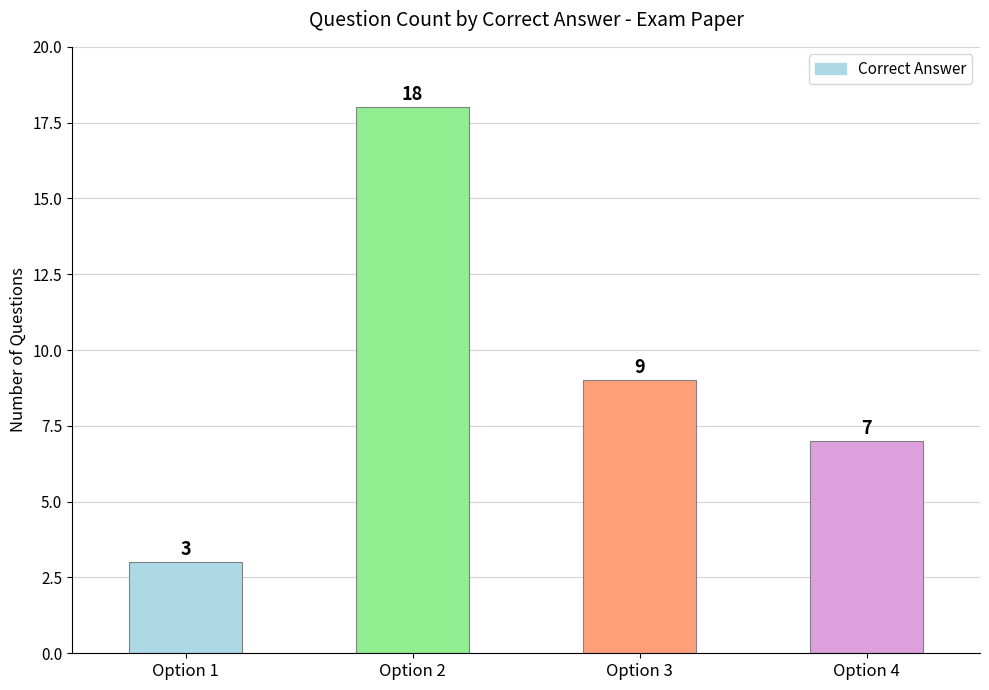

Reading left to right, extract all data points from this chart.

3	18	9	7